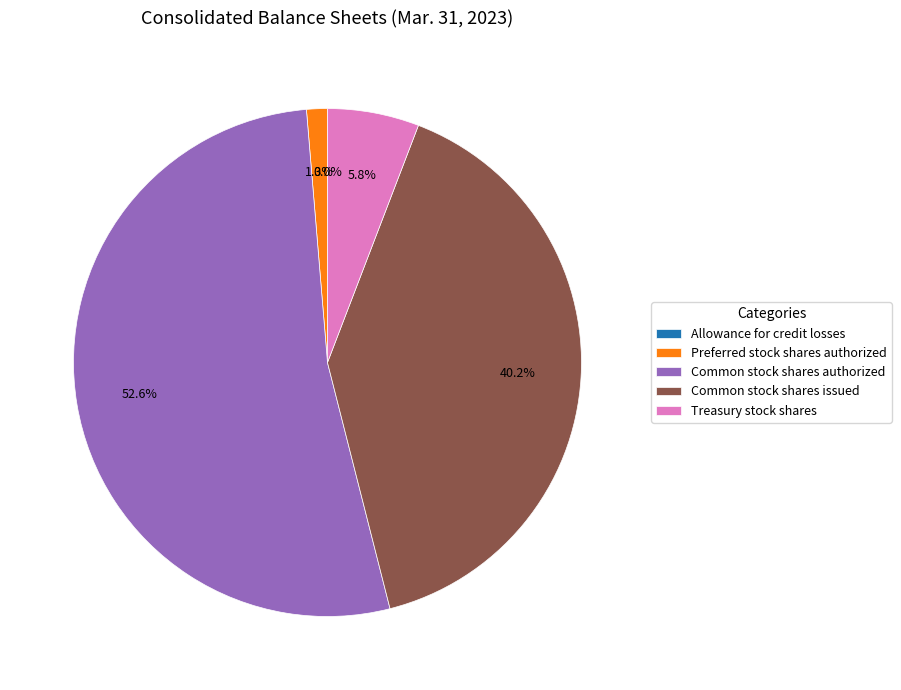

Which slice is the largest?

Common stock shares authorized